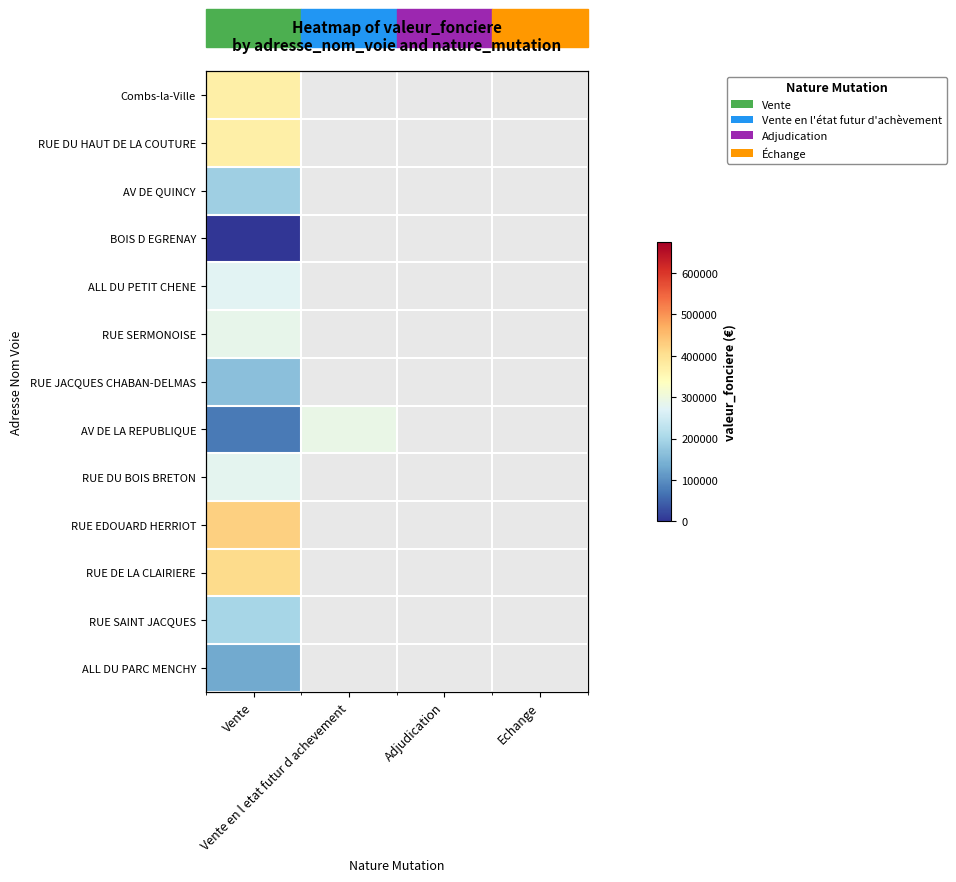

Rank the series at Vente from lowest to highest value.

BOIS D EGRENAY, AV DE LA REPUBLIQUE, ALL DU PARC MENCHY, RUE JACQUES CHABAN-DELMAS, AV DE QUINCY, RUE SAINT JACQUES, ALL DU PETIT CHENE, RUE DU BOIS BRETON, RUE SERMONOISE, Combs-la-Ville, RUE DU HAUT DE LA COUTURE, RUE DE LA CLAIRIERE, RUE EDOUARD HERRIOT